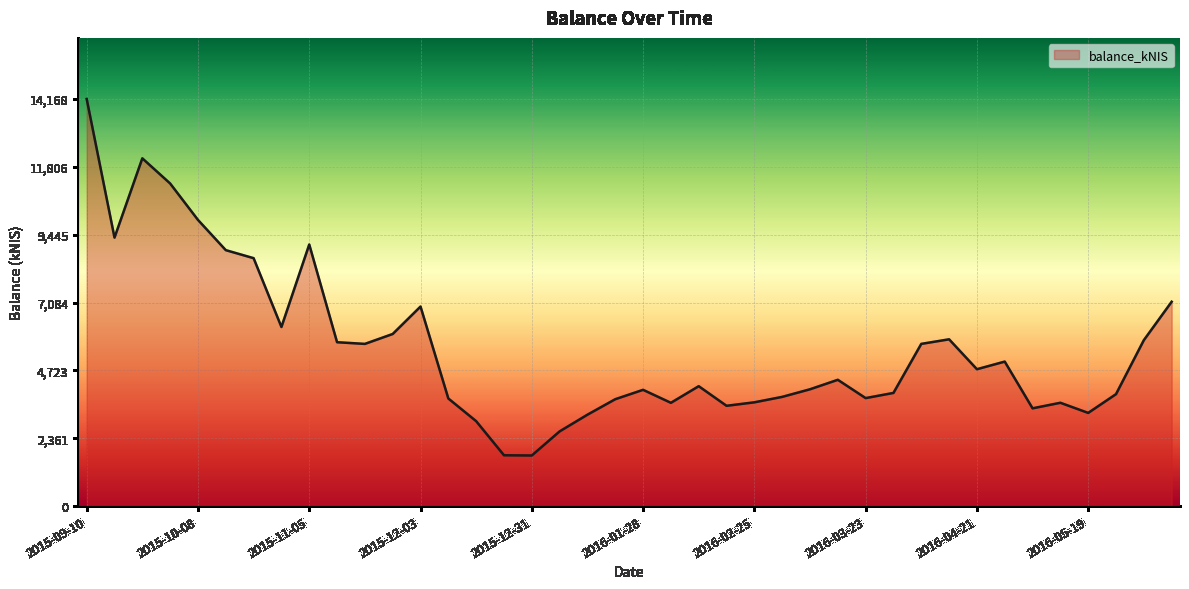

What is the minimum value shown in the chart?

1760.0